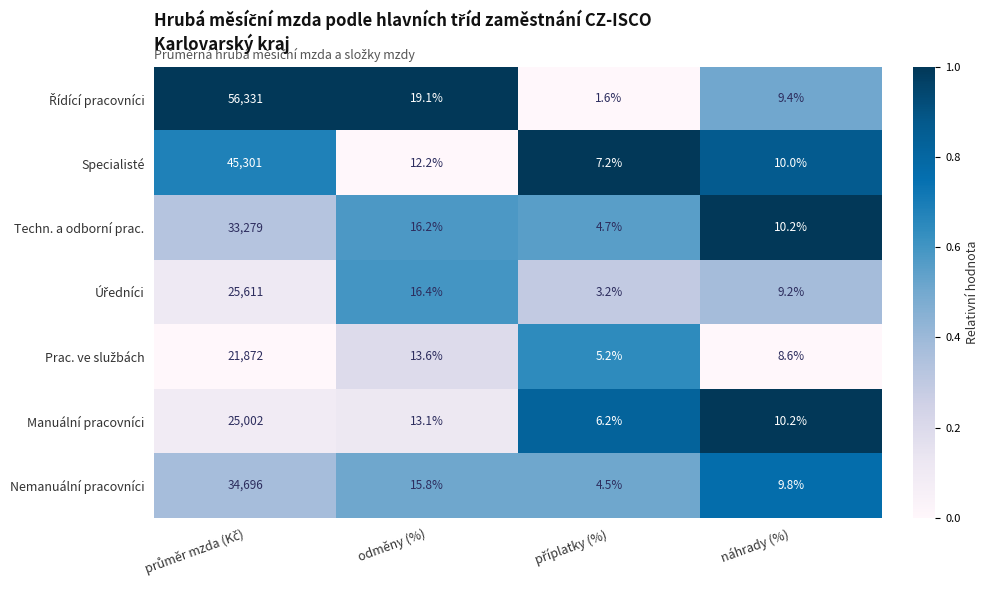

What is the average value of the Manuální pracovníci series?

6257.9